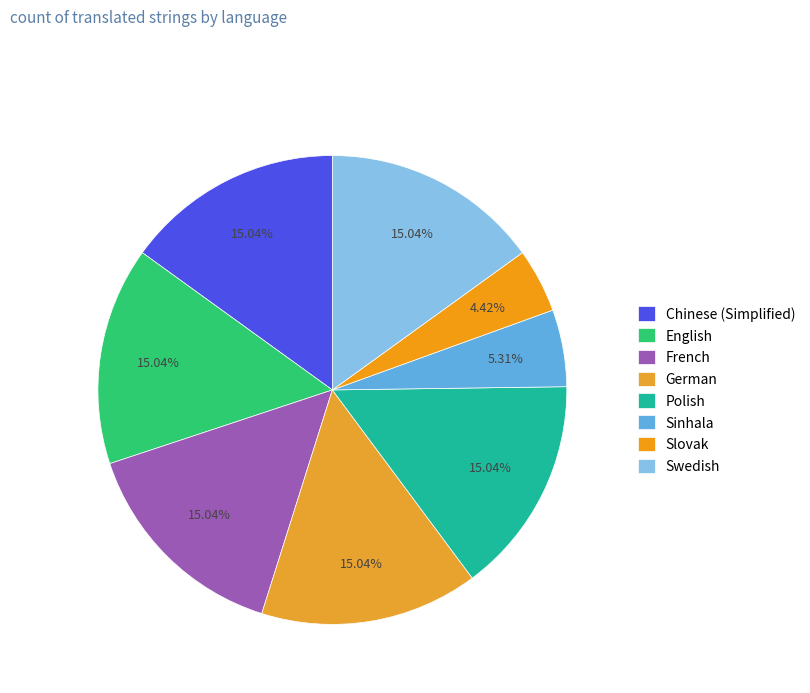

Is it true that German is 2% of the pie?

False